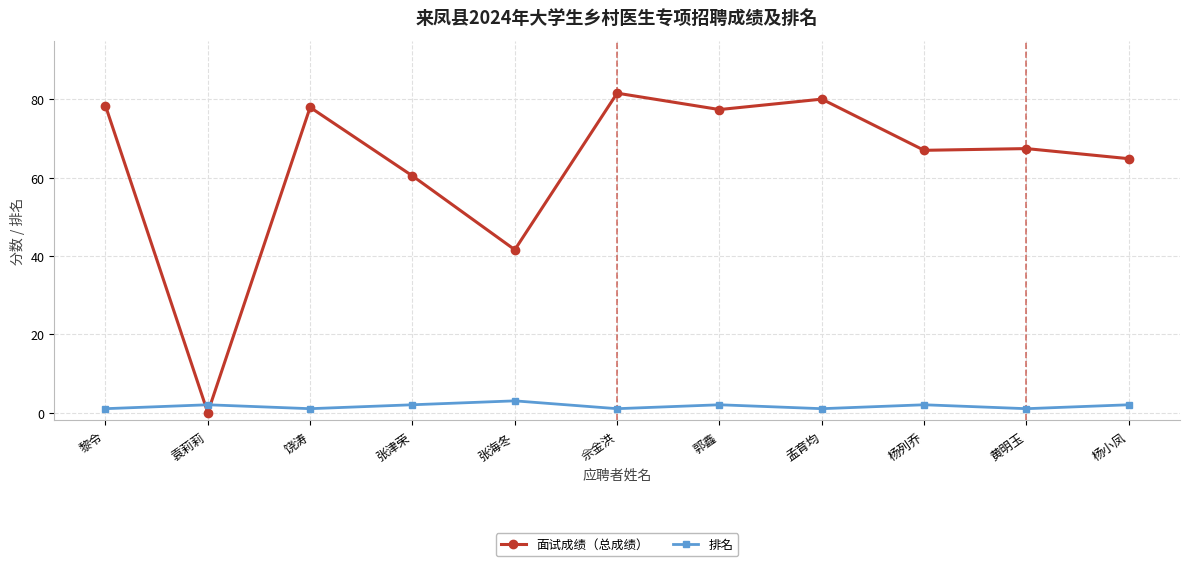

At 黄明玉, list the series in order from smallest to largest.

排名, 面试成绩（总成绩）